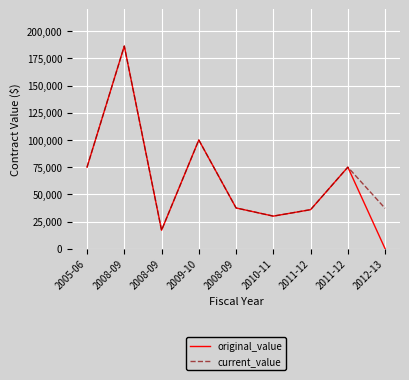

What is the greatest value displayed?

186320.0